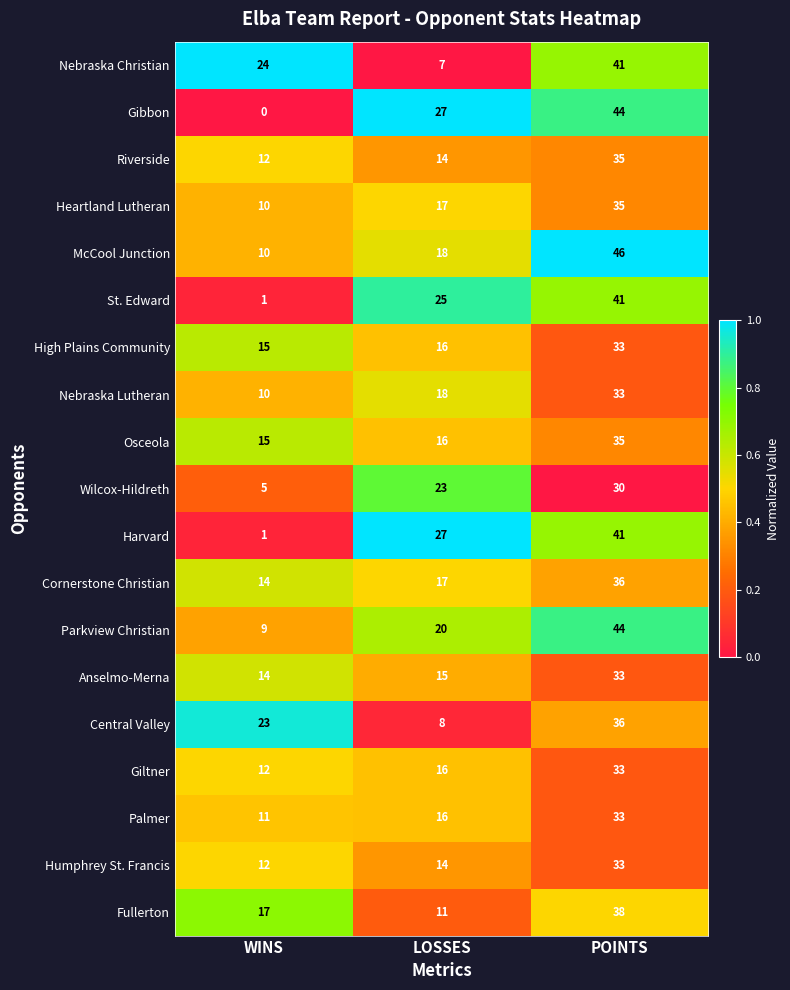

What is the total value across all series at LOSSES?

325